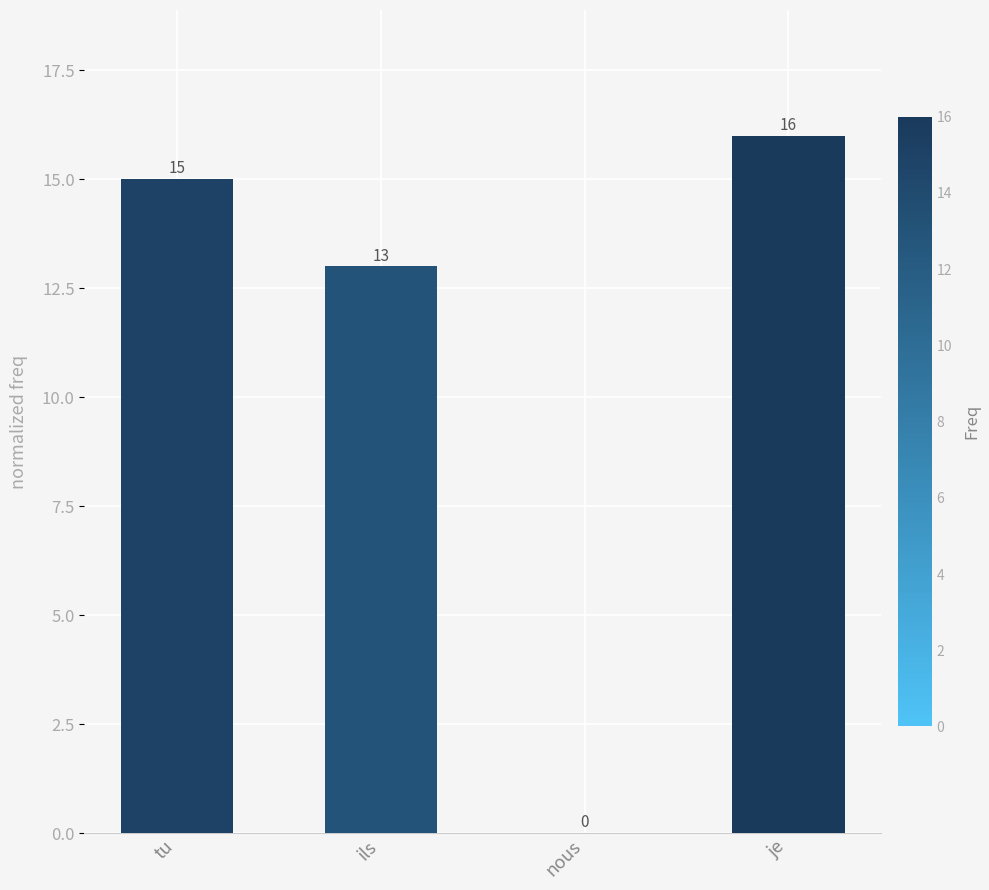

What is the greatest value displayed?

16